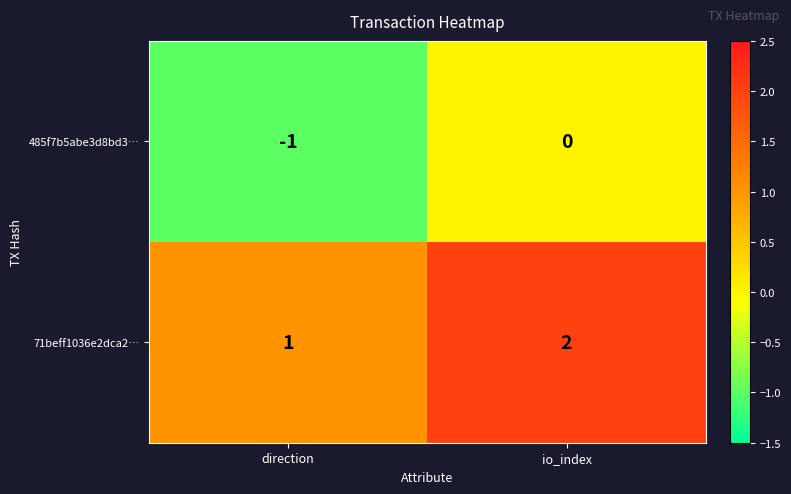

Which series has the largest total across all categories?

71beff1036e2dca2…